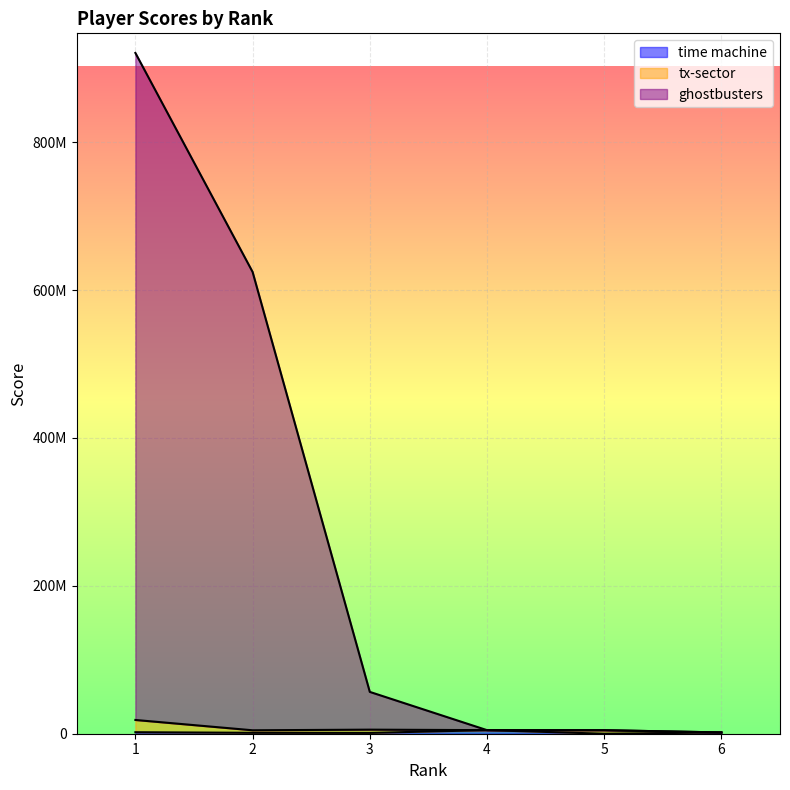

Which series has the widest spread of values?

ghostbusters